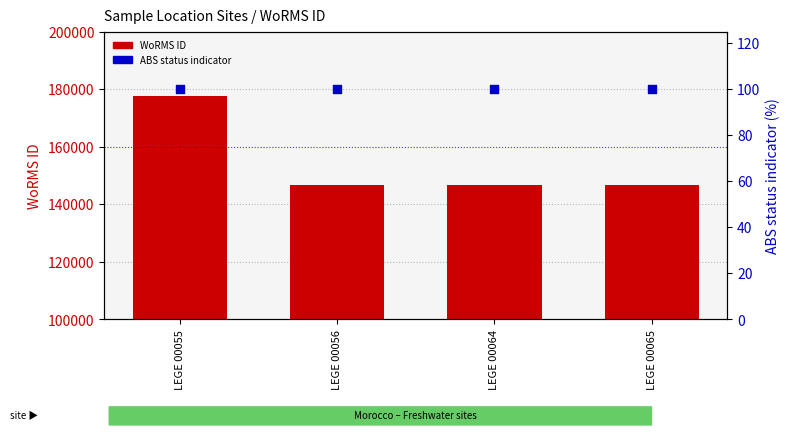

Which series has the widest spread of Y values?

WoRMS ID